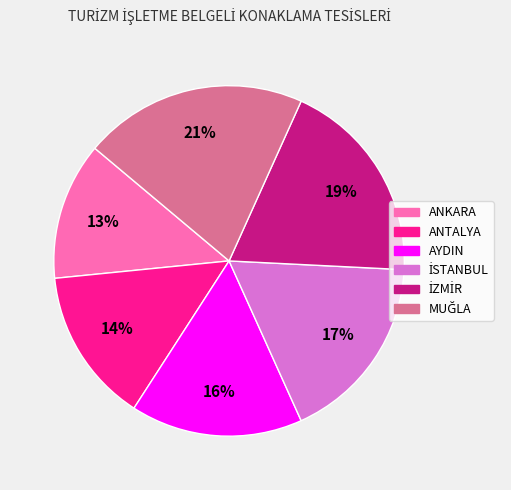

How many segments does this pie chart have?

6